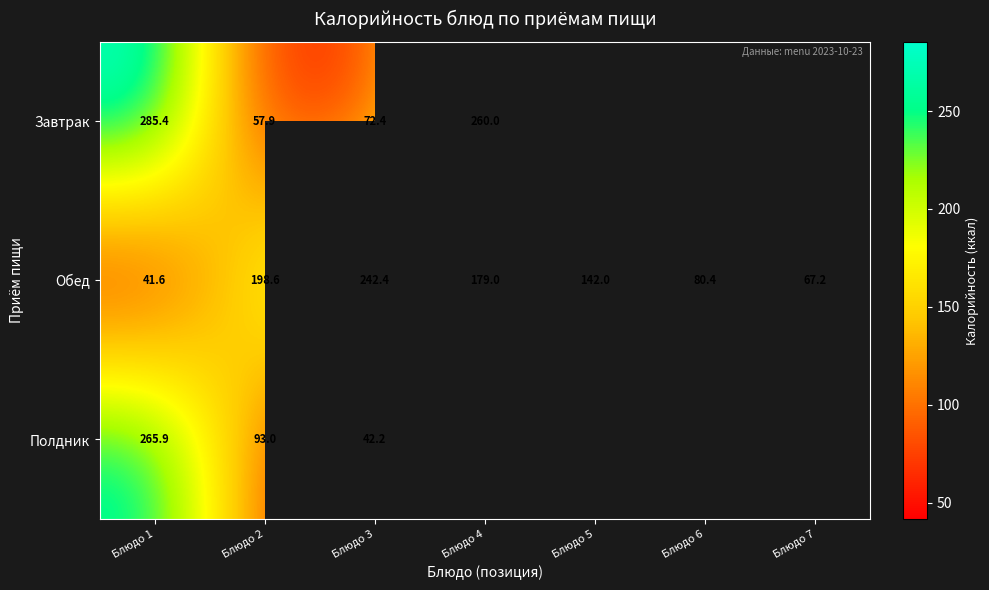

Is the value of Обед at Блюдо 6 greater than the value of Завтрак at Блюдо 1?

No